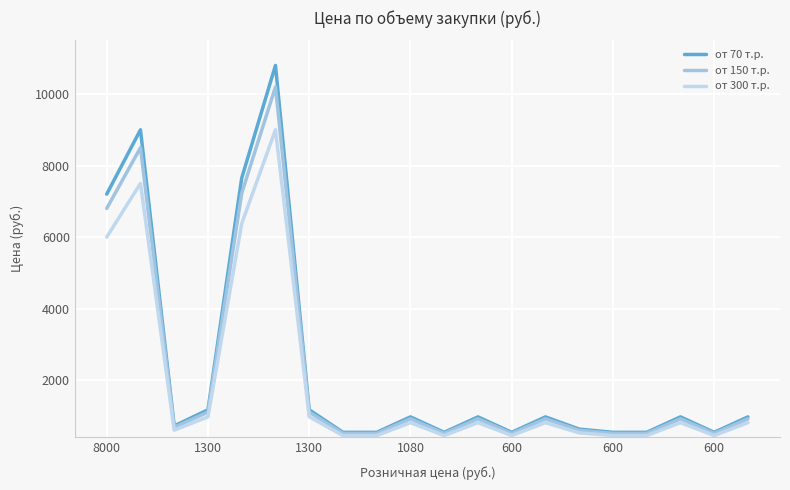

List the series in order of their peak value, lowest first.

от 300 т.р., от 150 т.р., от 70 т.р.